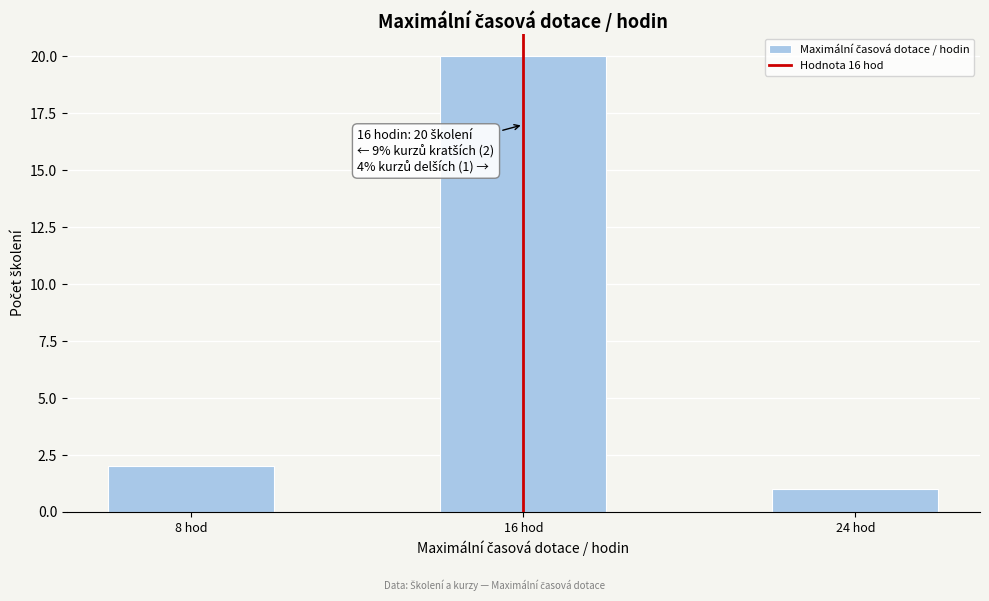

Which range on the x-axis has the tallest bar?

14 to 18